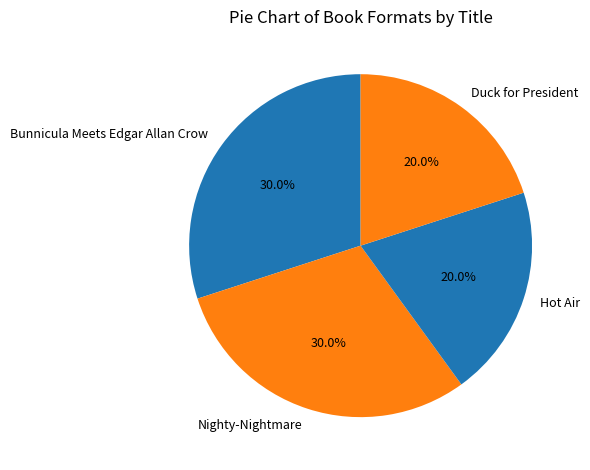

Approximately how many times larger is the value at Nighty-Nightmare compared to Hot Air?

1.5